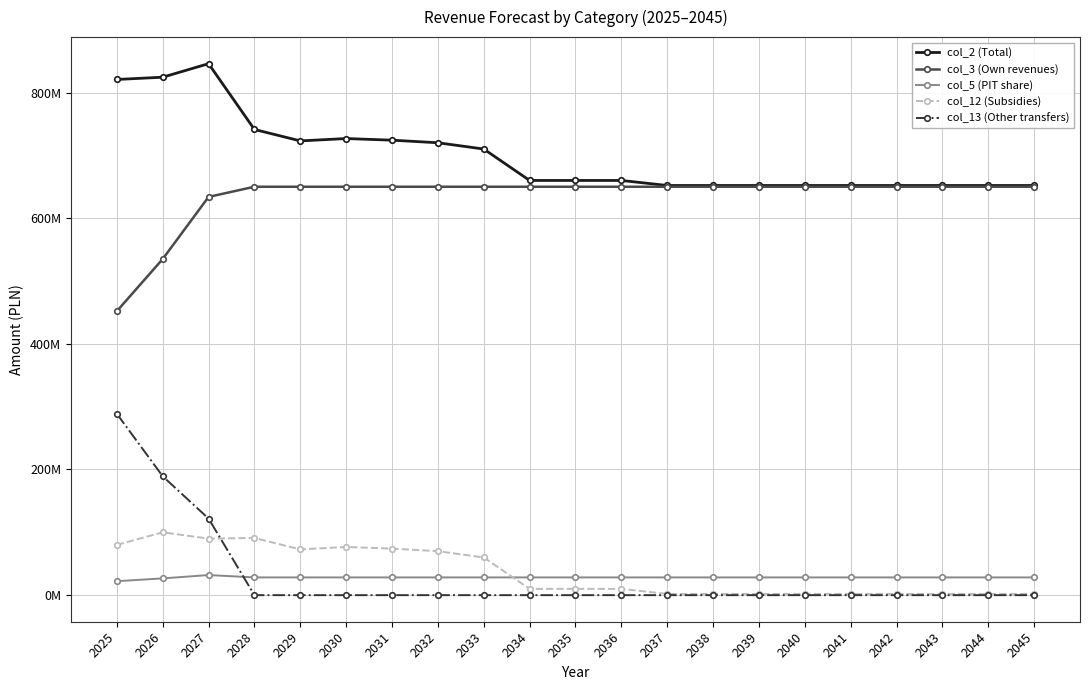

True or false: col_2 (Total) and col_12 (Subsidies) intersect in this chart.

False